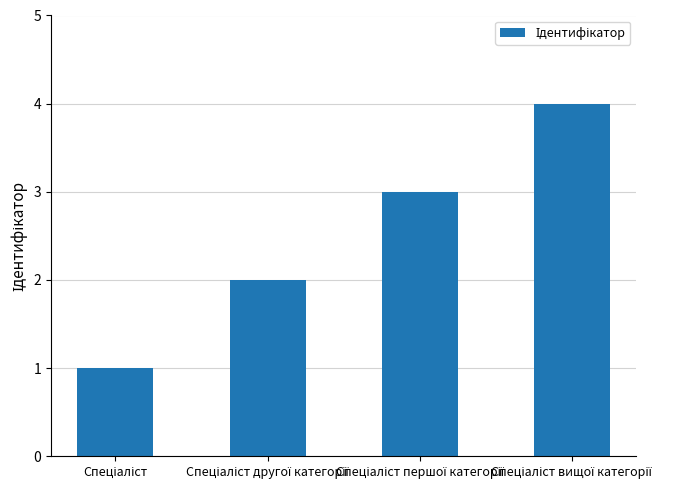

How many data points are less than 3?

2